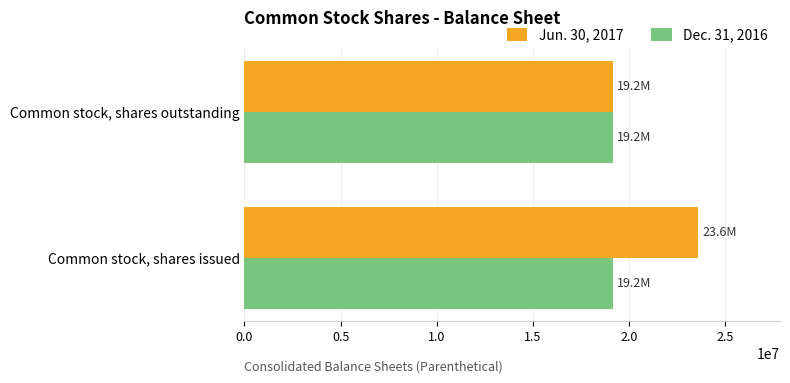

Which series has the largest total across all categories?

Jun. 30, 2017